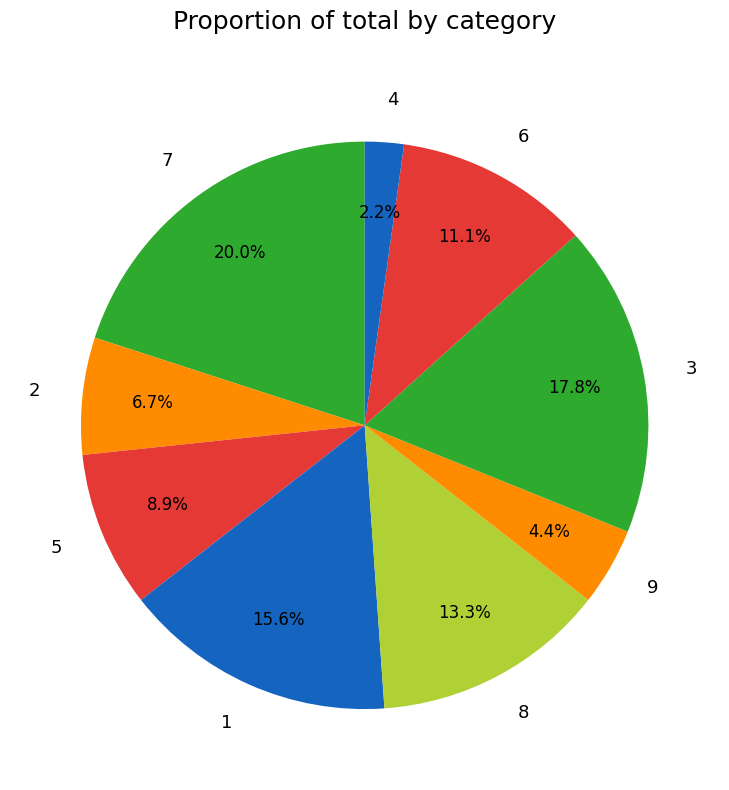

Rank the categories by value from lowest to highest.

4, 9, 2, 5, 6, 8, 1, 3, 7